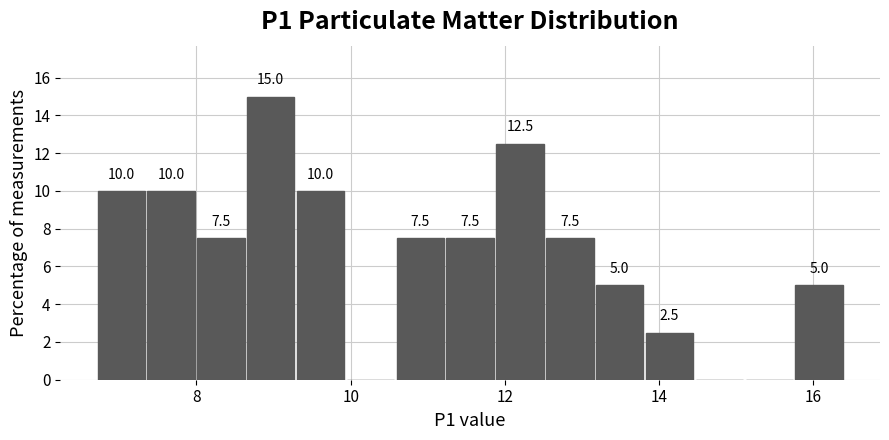

Read against the x-axis, roughly where is the centre of the tallest bar?

9.0